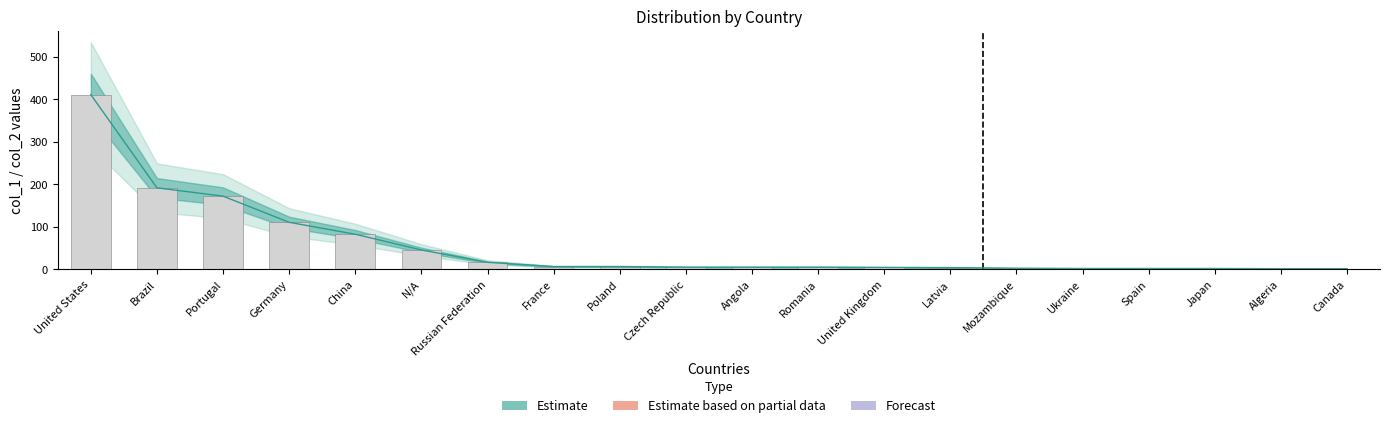

Which has a higher value, Spain or United States?

United States